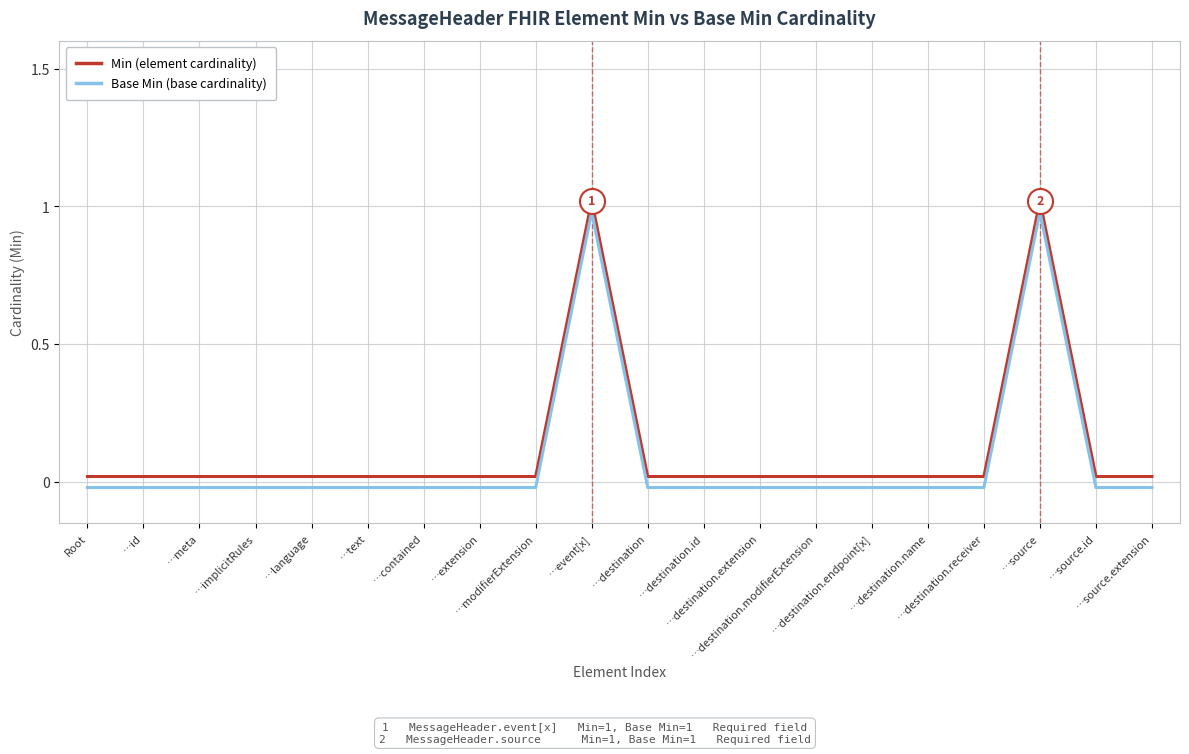

How many lines are shown in the chart?

2